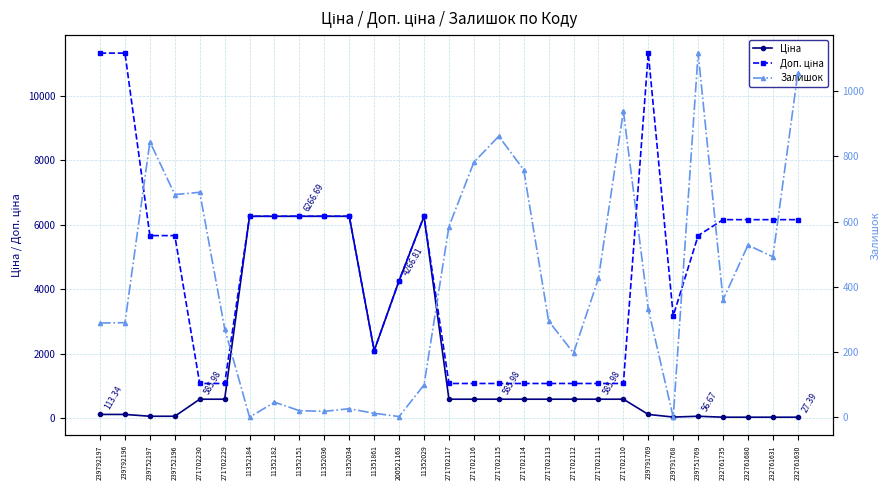

Which series ends up on top after the final intersection of Ціна and Доп. ціна?

Доп. ціна